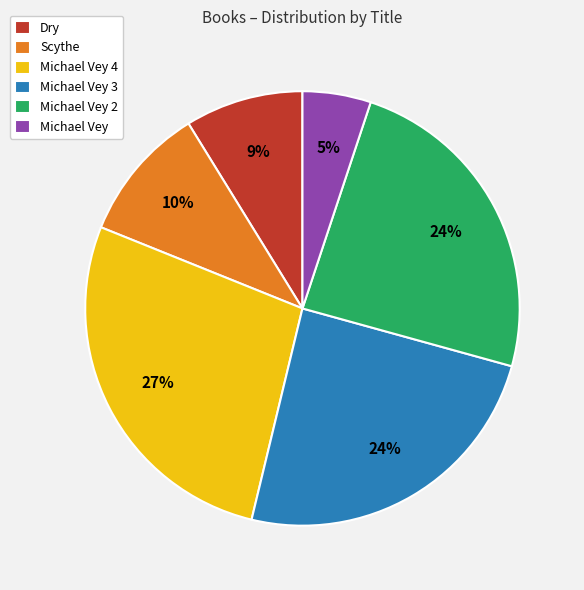

True or false: Scythe accounts for 1% of the total.

False